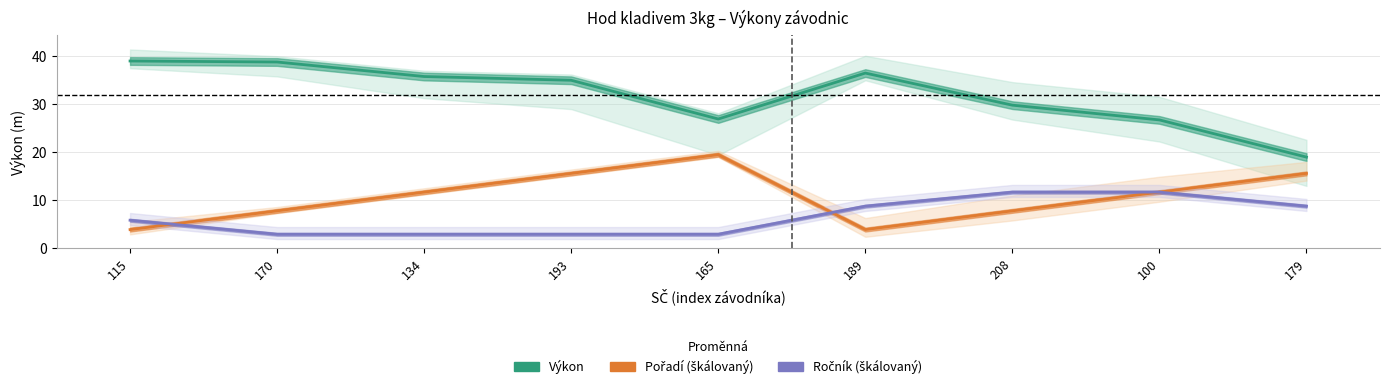

Read the Pořadí (škálovaný) value at 115.

3.9